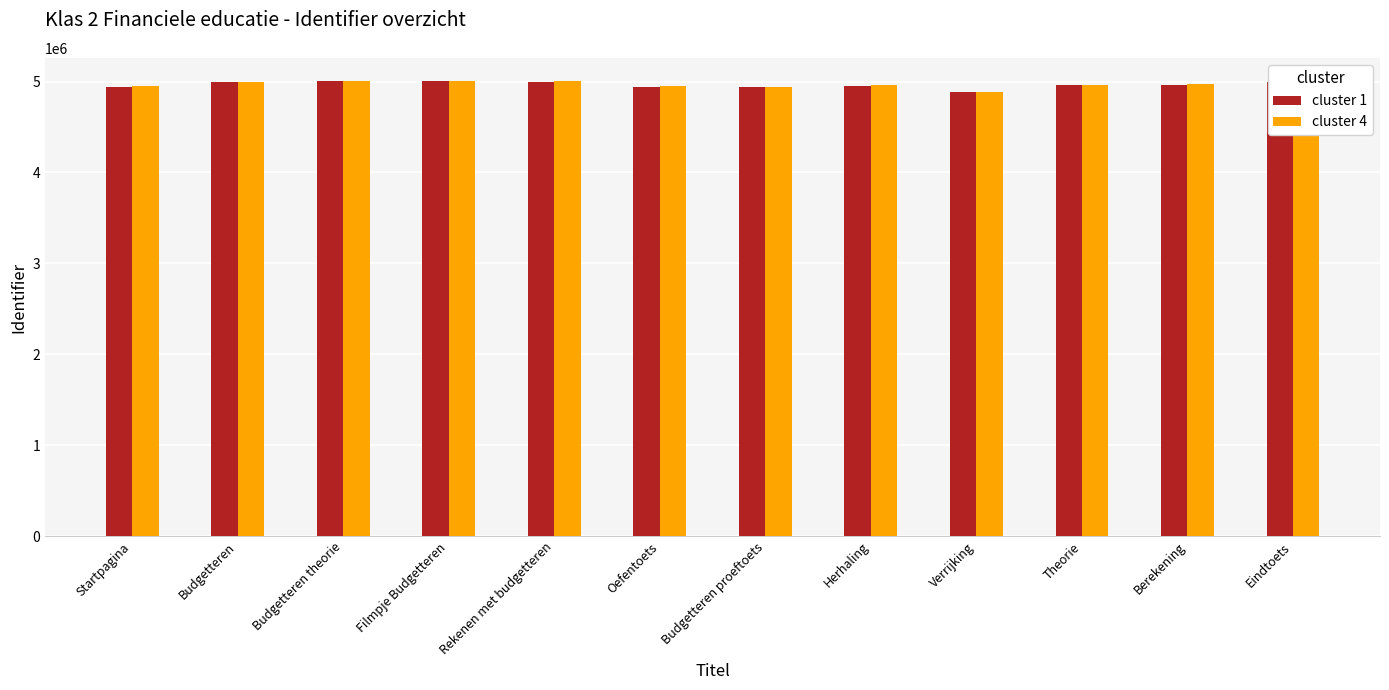

Is the value of cluster 1 at Verrijking greater than the value of cluster 4 at Verrijking?

No